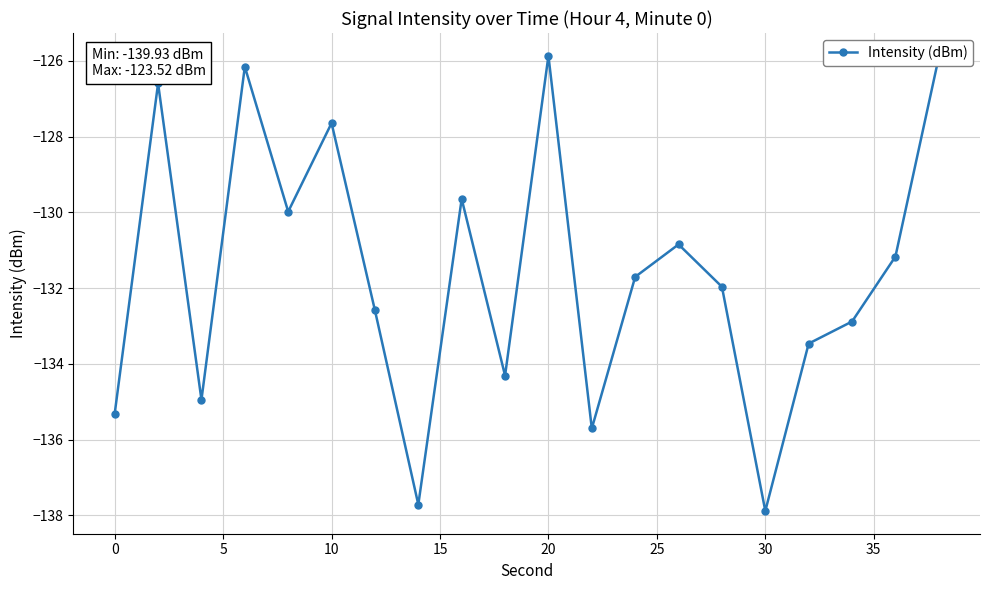

What is the difference between the second highest and minimum values?

12.0